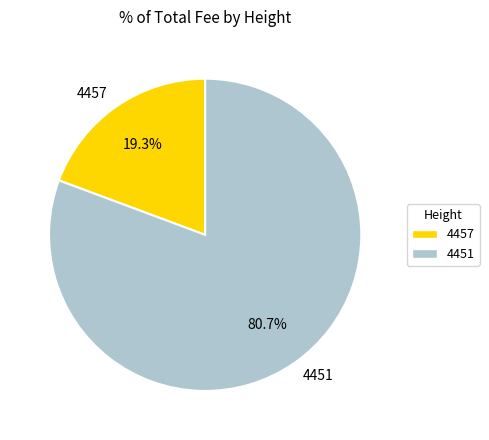

Approximately how many times larger is the value at 4457 compared to 4451?

0.2